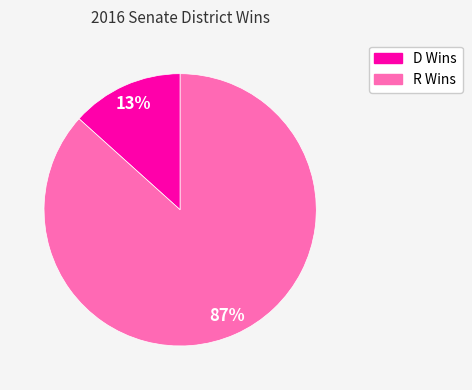

To the nearest percent, what portion does R Wins represent?

87%